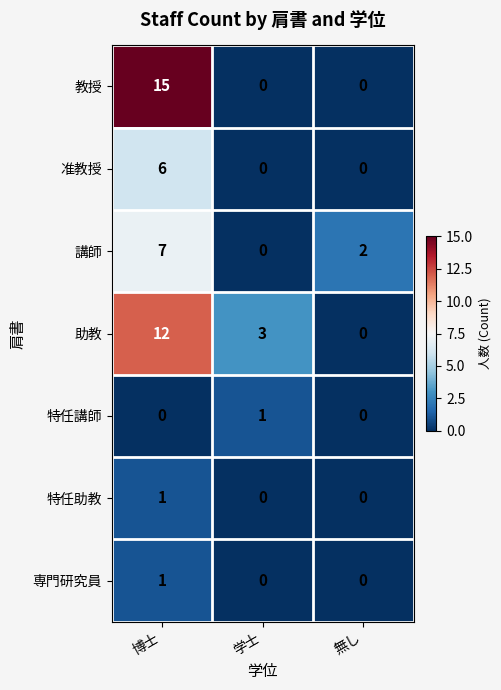

How many series are shown in this chart?

7